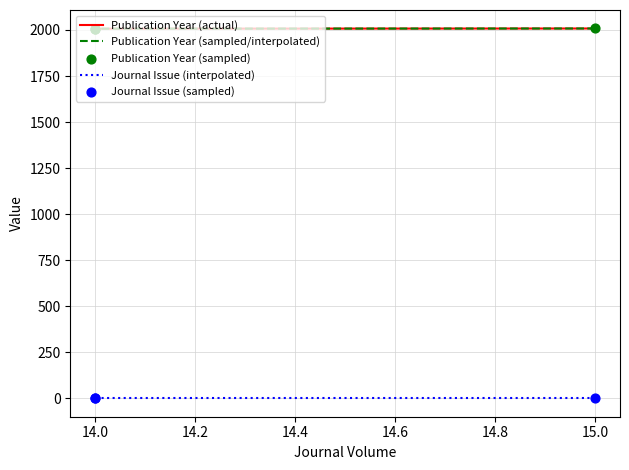

Which series has the largest total across all categories?

Publication Year (actual)